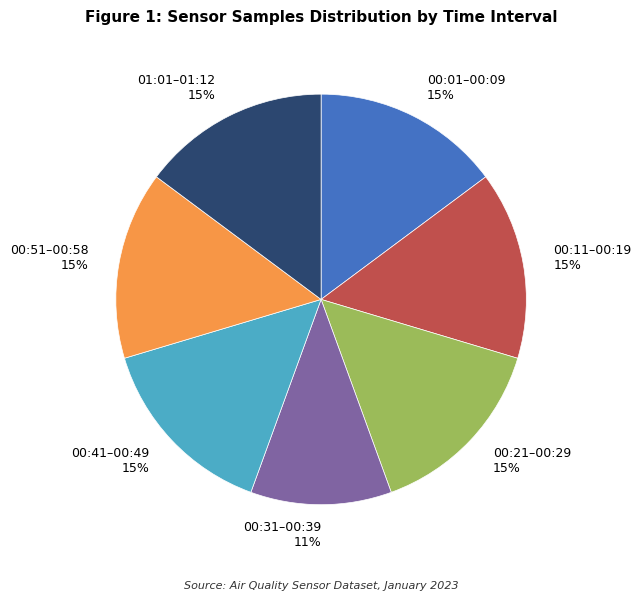

The 00:01–00:09 15% slice represents 25% of the pie. True or false?

False